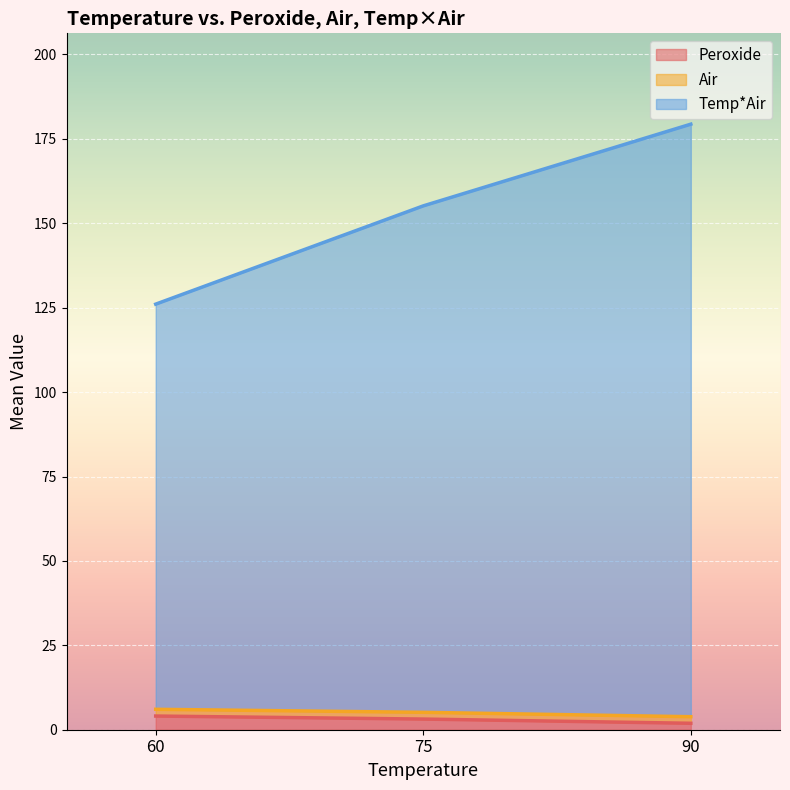

At which category is the sum across all series the highest?

90